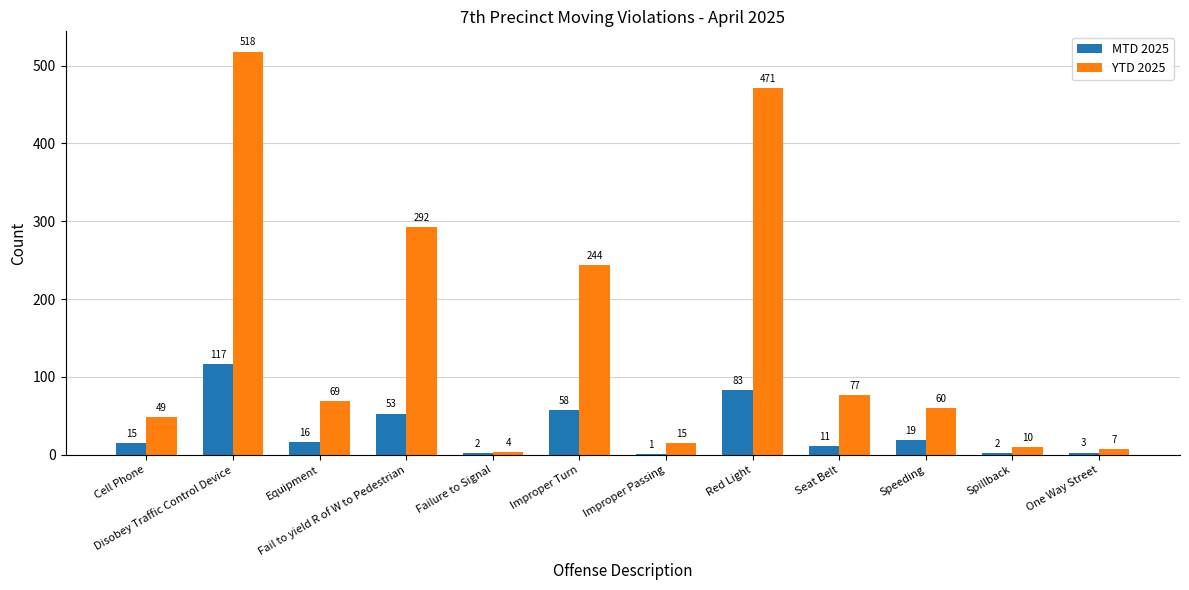

What is the sum of the YTD 2025 values at Red Light and Seat Belt?

548